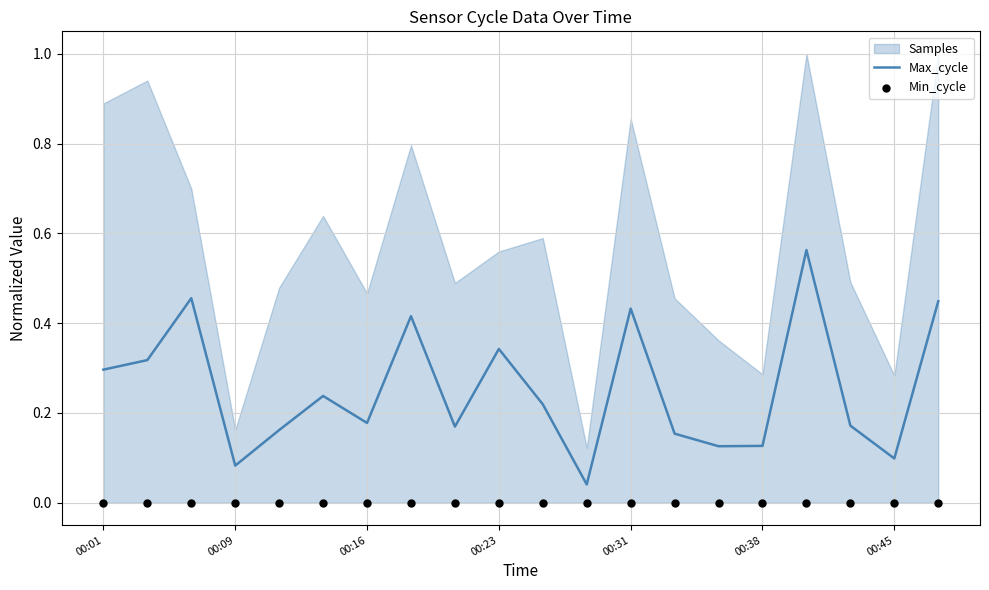

Which series contains the lowest Y value?

Min_cycle